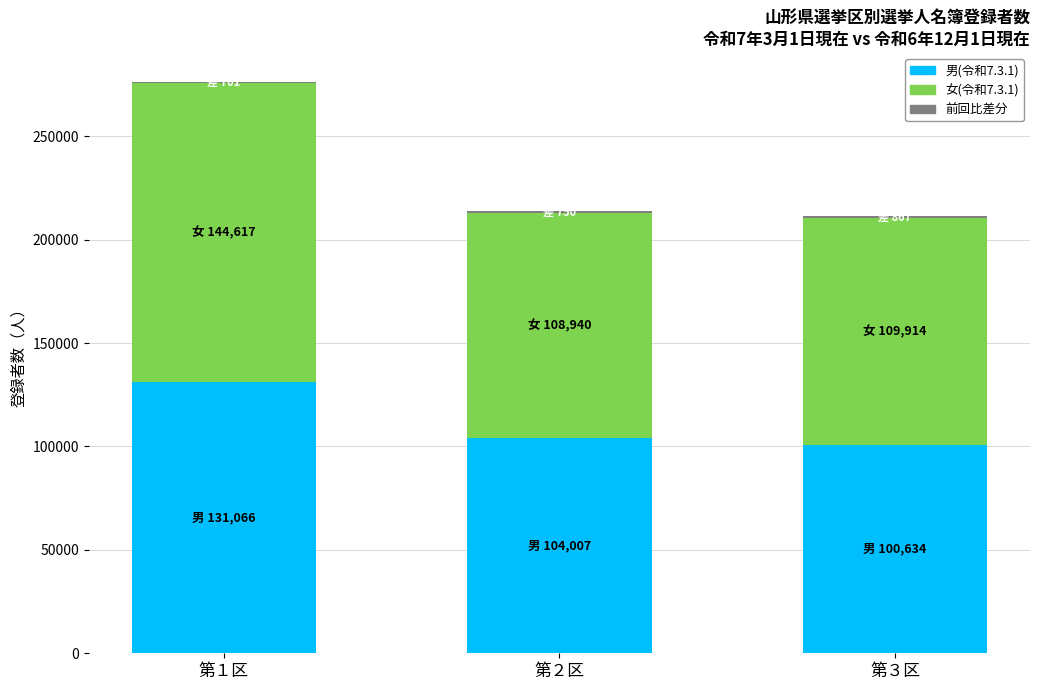

At which category is the sum across all series the highest?

第１区